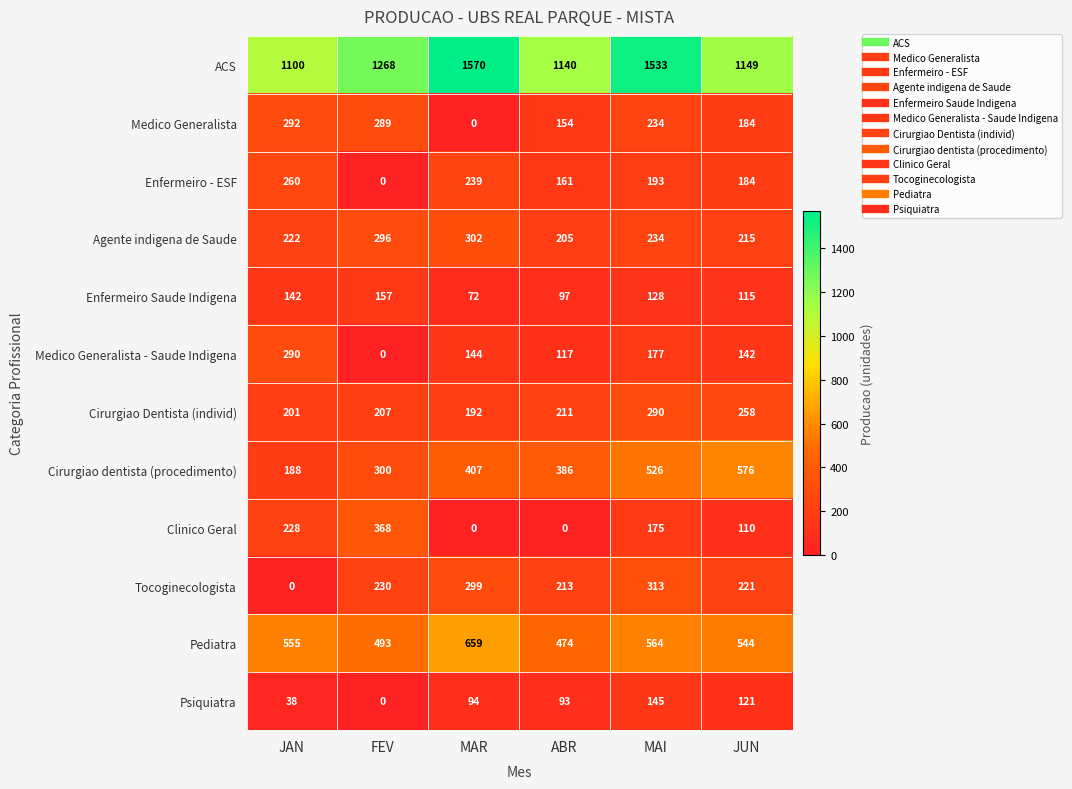

The Medico Generalista series shows 178 at MAR. True or false?

False